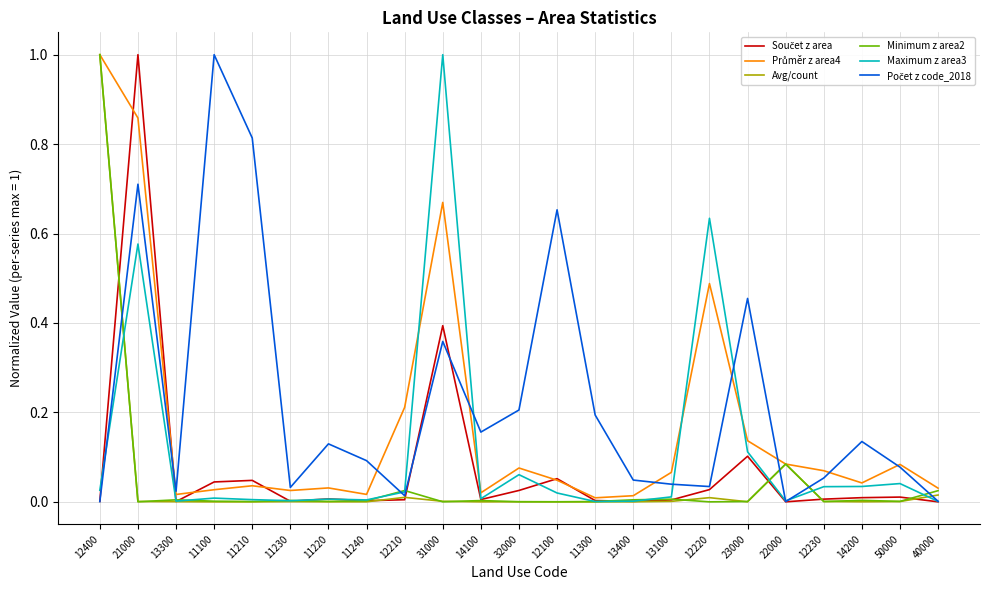

Between 12400 and 50000, which series saw the biggest shift?

Avg/count